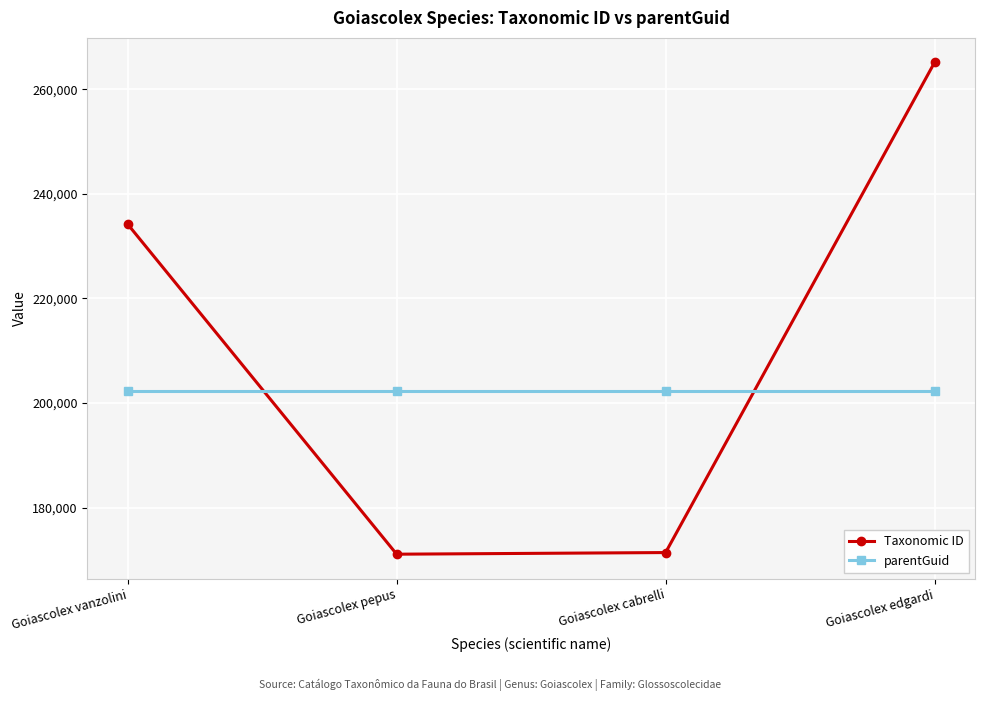

Does the chart have visible grid lines?

Yes